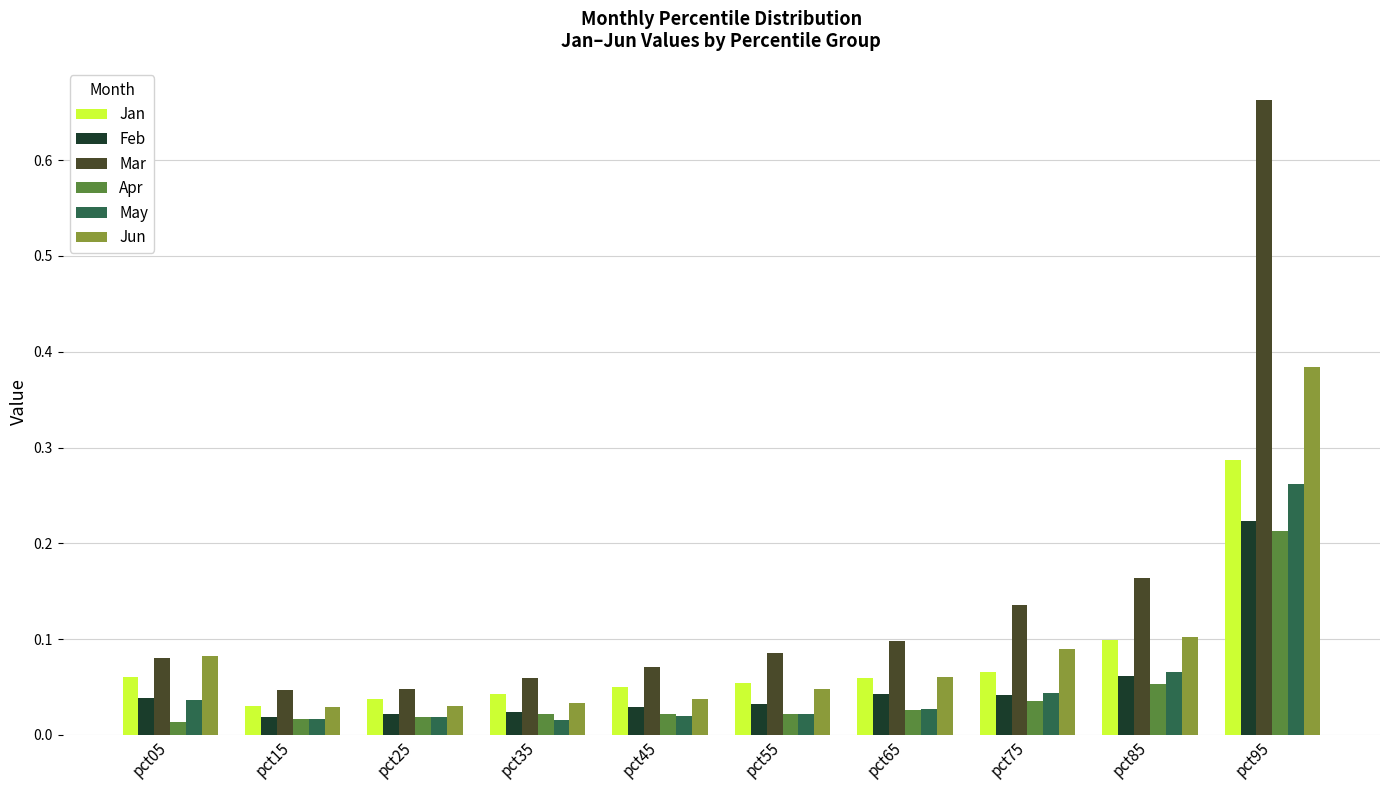

Is the value of Feb at pct95 greater than the value of Apr at pct35?

Yes